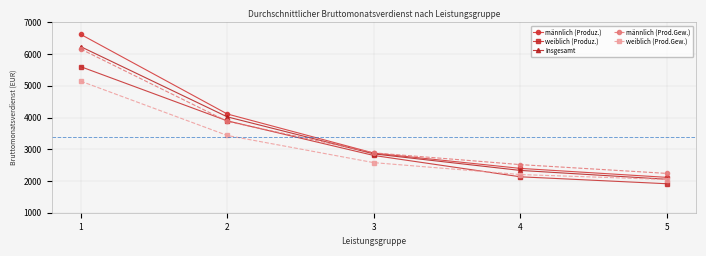

How many data points in Insgesamt are less than 2855?

2